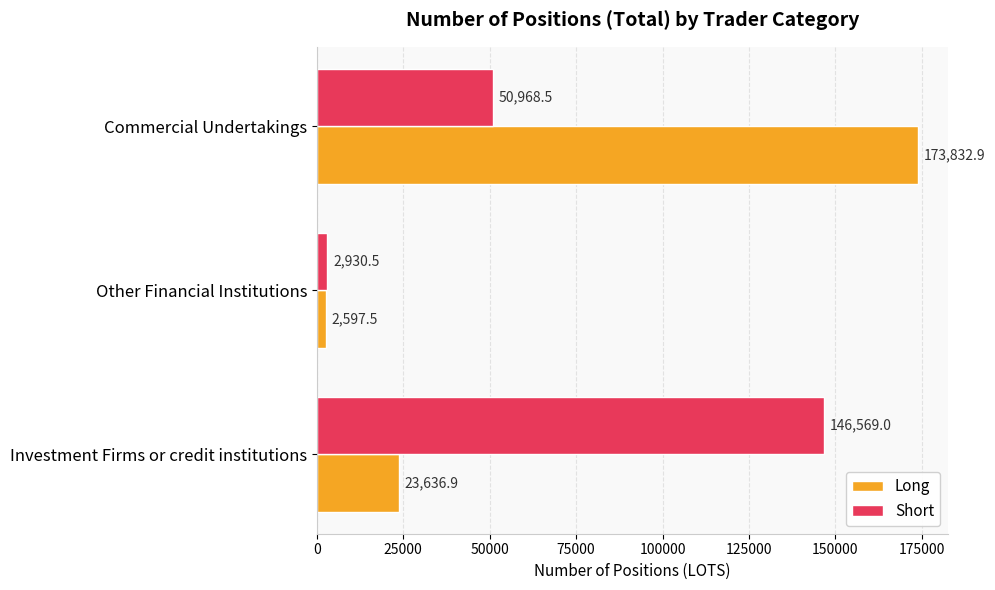

What value does the Short series have at Other Financial Institutions?

2930.5